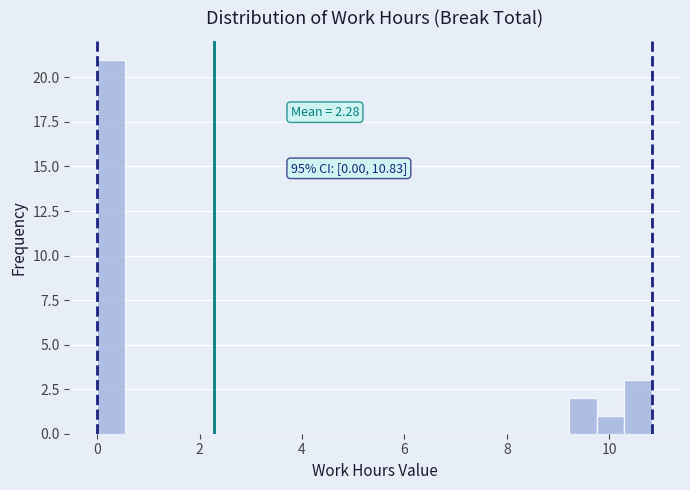

Read against the x-axis, roughly where is the centre of the tallest bar?

0.2